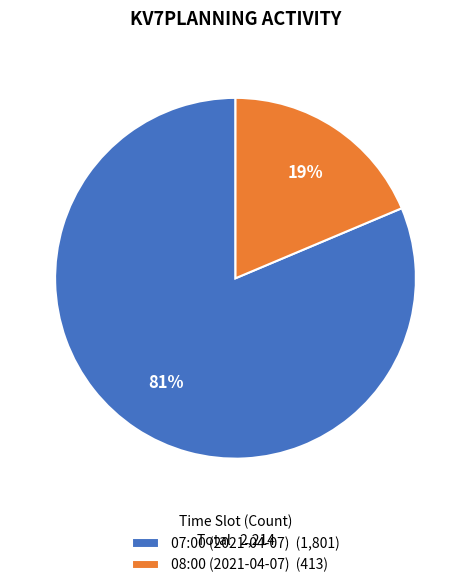

Which has a higher value, 08:00 (2021-04-07) (413) or 07:00 (2021-04-07) (1,801)?

07:00 (2021-04-07) (1,801)